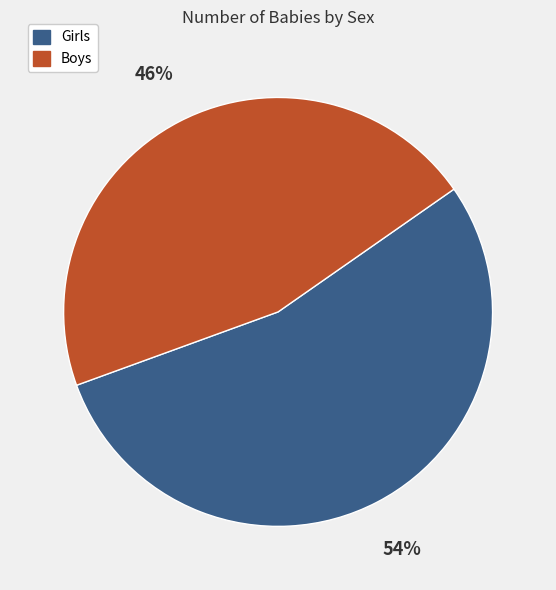

What is the largest slice in the pie chart?

Girls